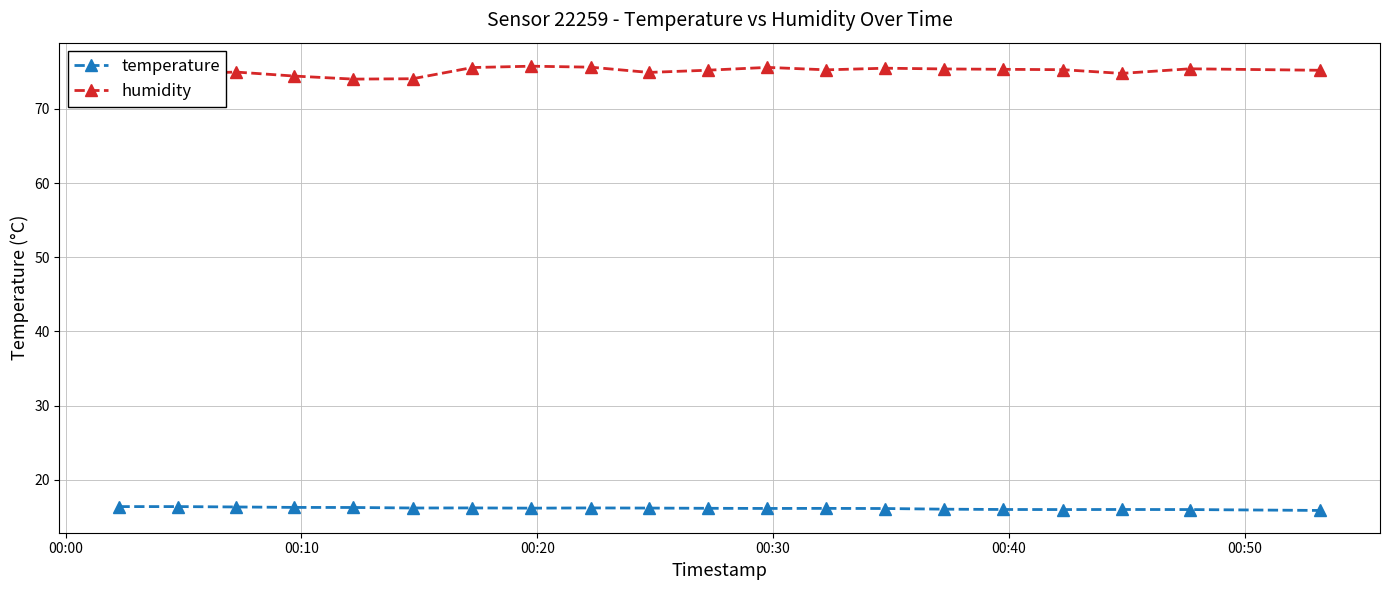

How many lines are shown in the chart?

2